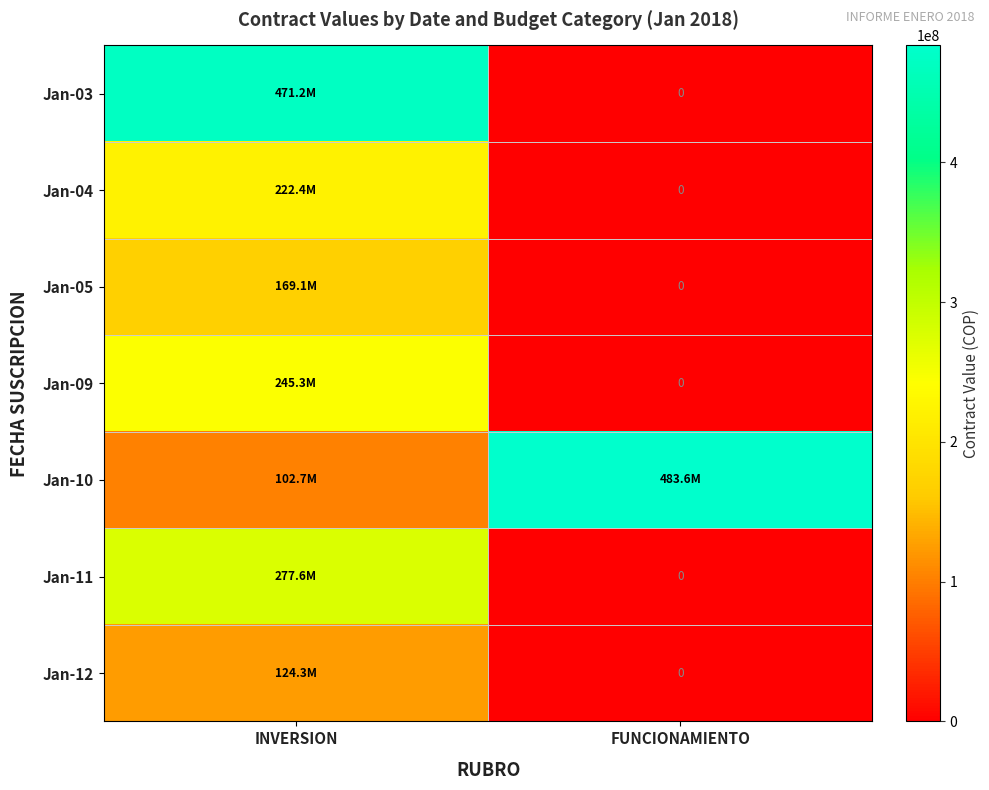

What is the difference between the maximum and minimum values in the Jan-10 series?

380863200